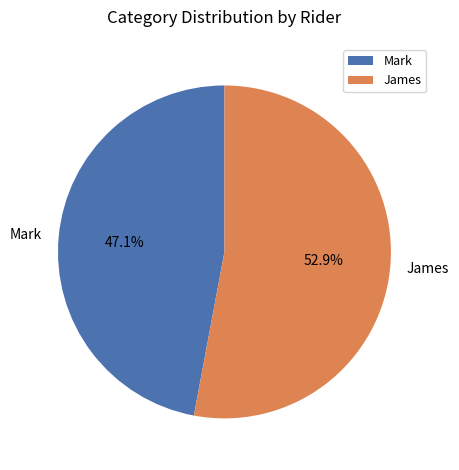

How many slices are in this pie chart?

2